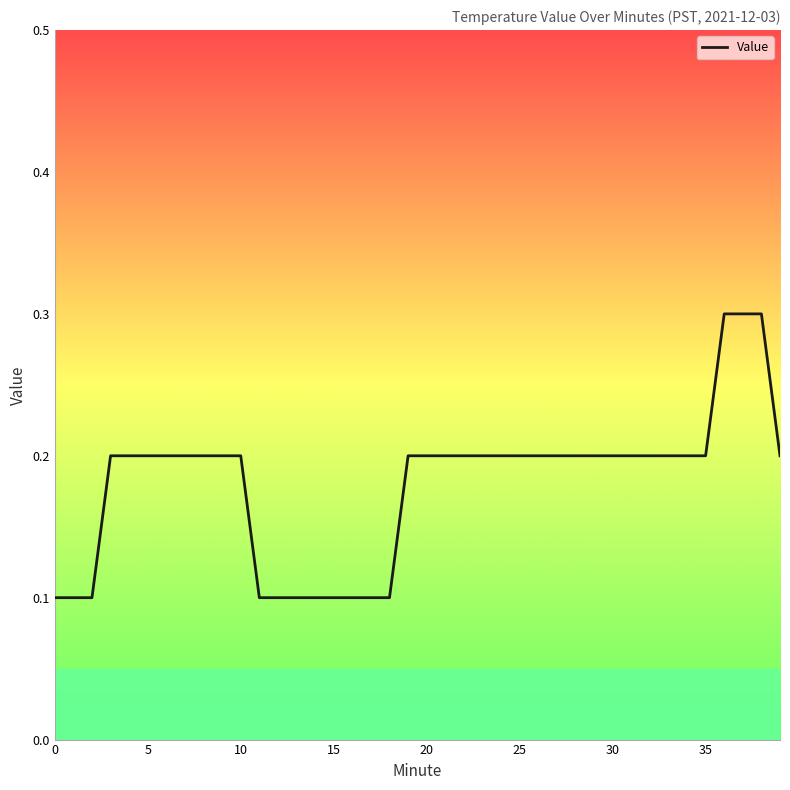

What is the maximum value shown in the chart?

0.3